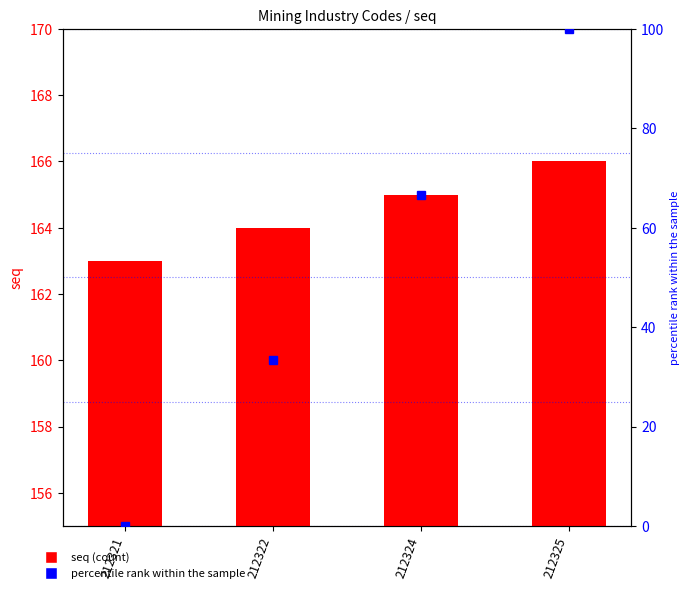

What is the difference between the second highest and minimum values in the percentile rank within the sample series?

66.7